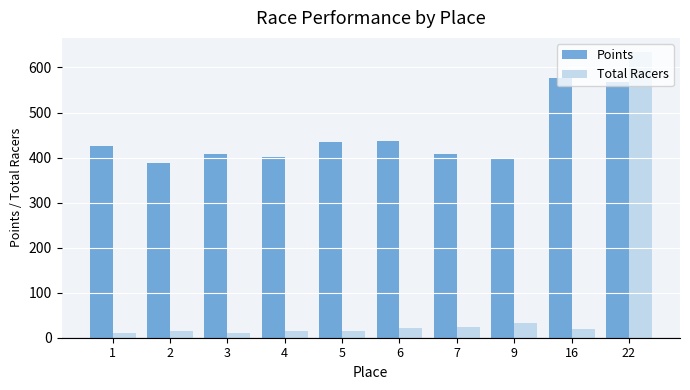

Which series has the widest spread of values?

Total Racers